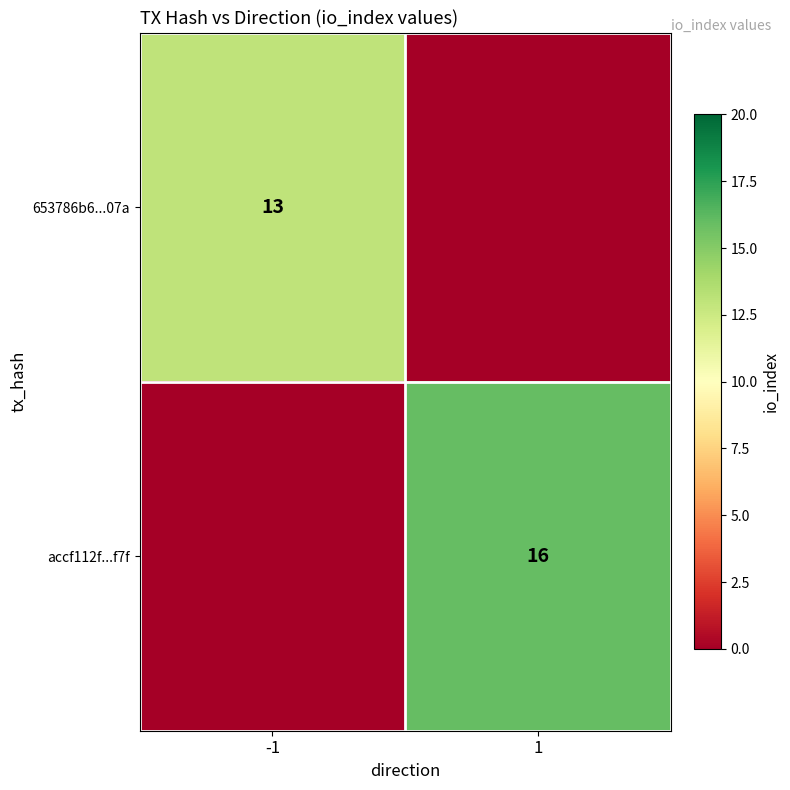

Is it true that 653786b6...07a equals 13 at -1?

True